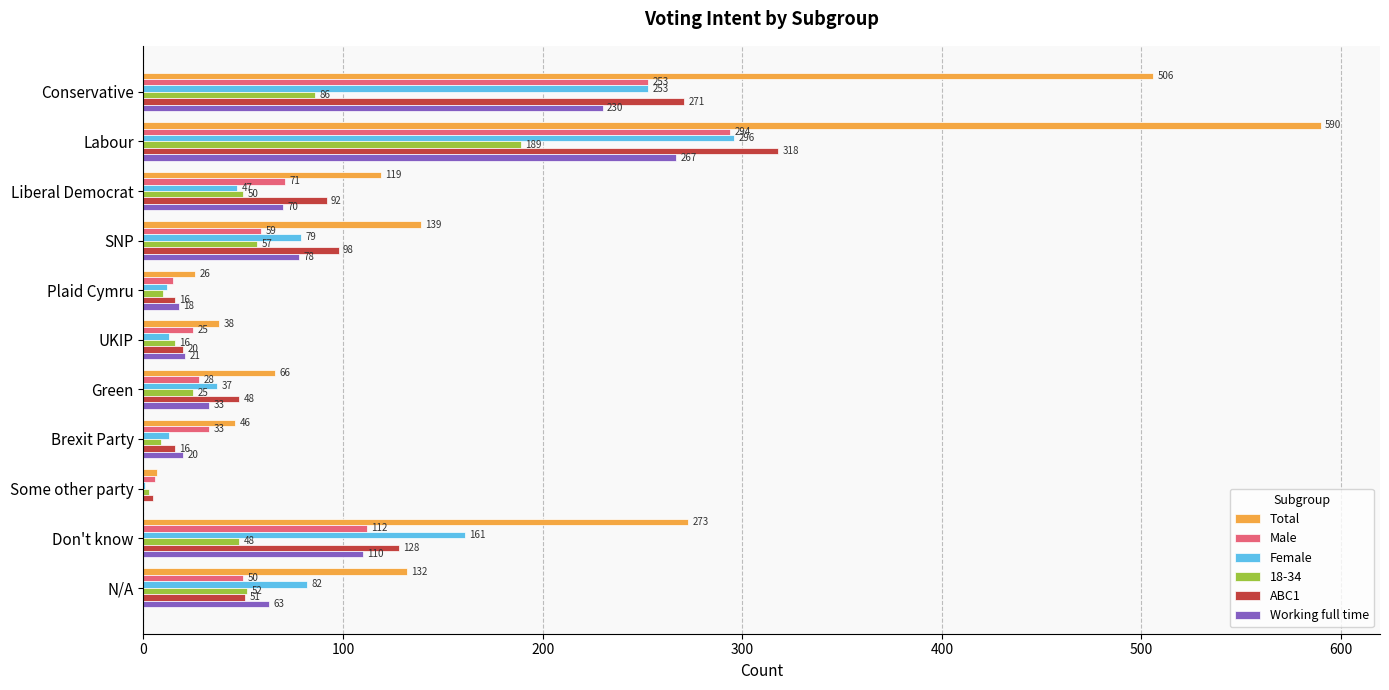

True or false: Total has a value of 60 at SNP.

False